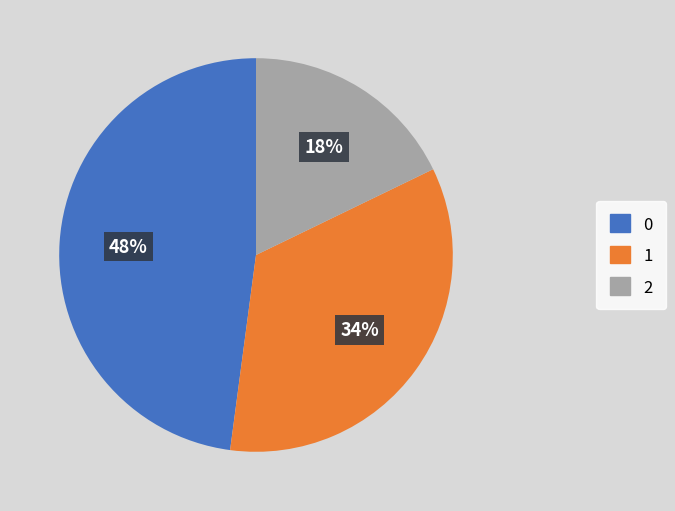

To the nearest percent, what is the average slice percentage?

33%